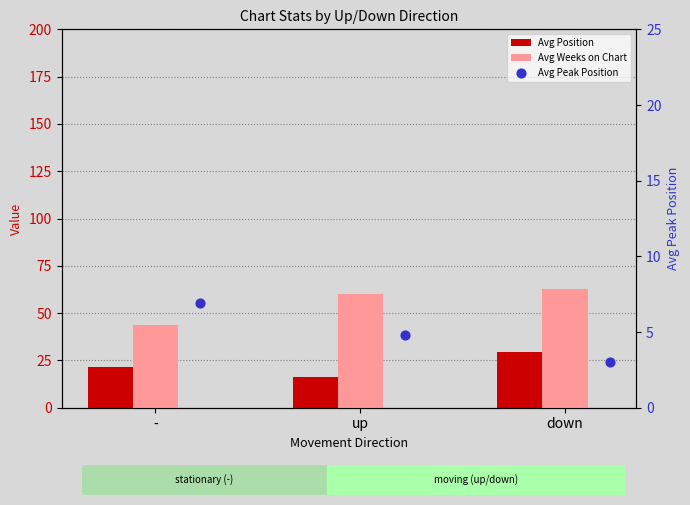

At how many categories does at least one series exceed 48?

2